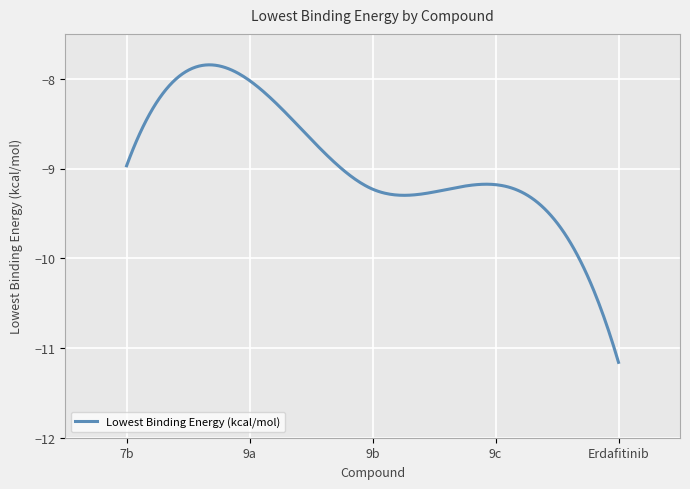

What is the smallest value displayed?

-11.2